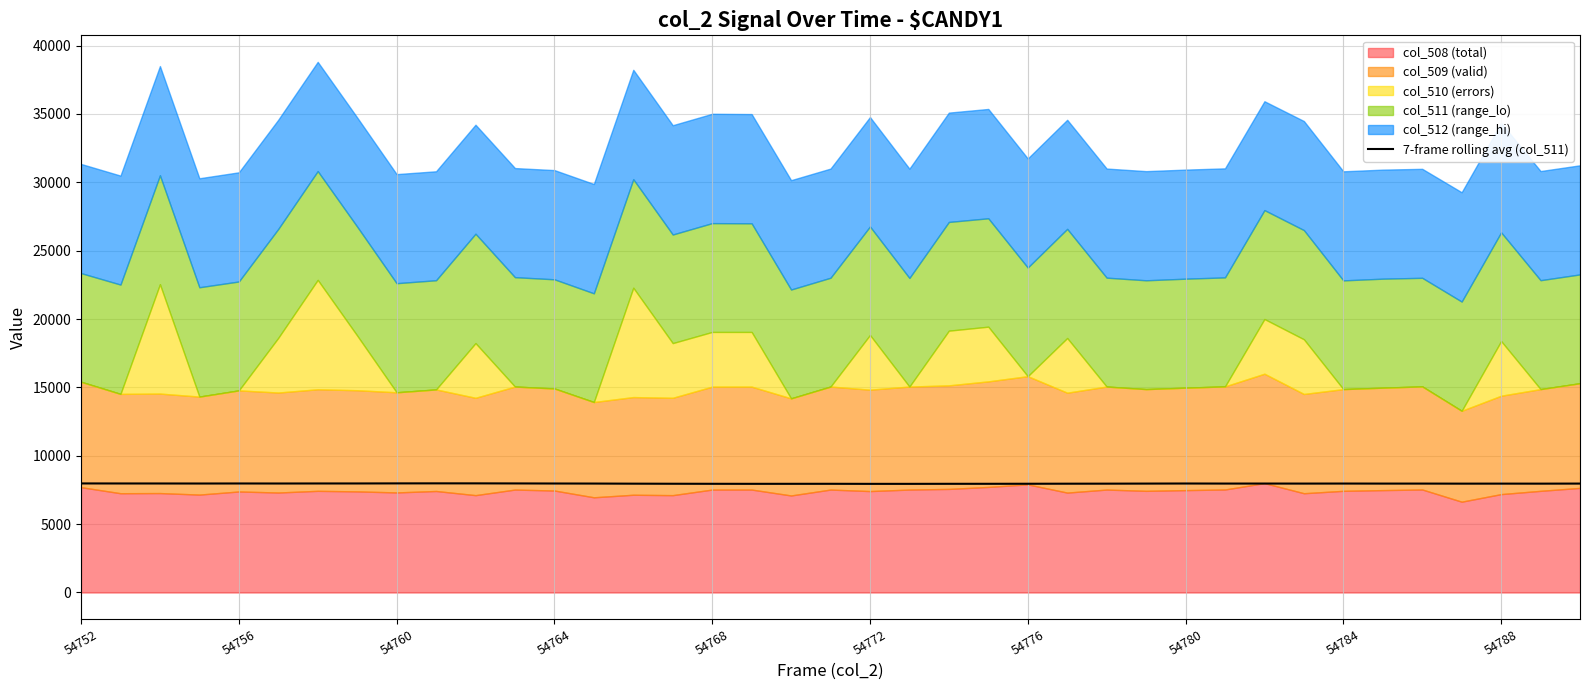

What is the minimum value for 7-frame rolling avg (col_511)?

7944.6